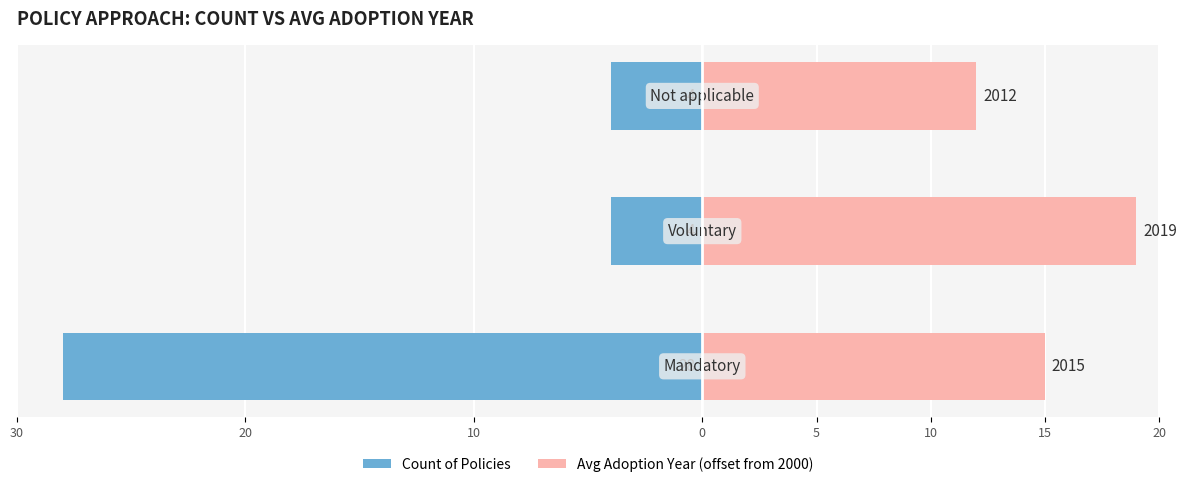

Reading right to left, list all the values displayed in this chart.

Count of Policies: -4	-4	-28
Avg Adoption Year (offset from 2000): 12	19	15